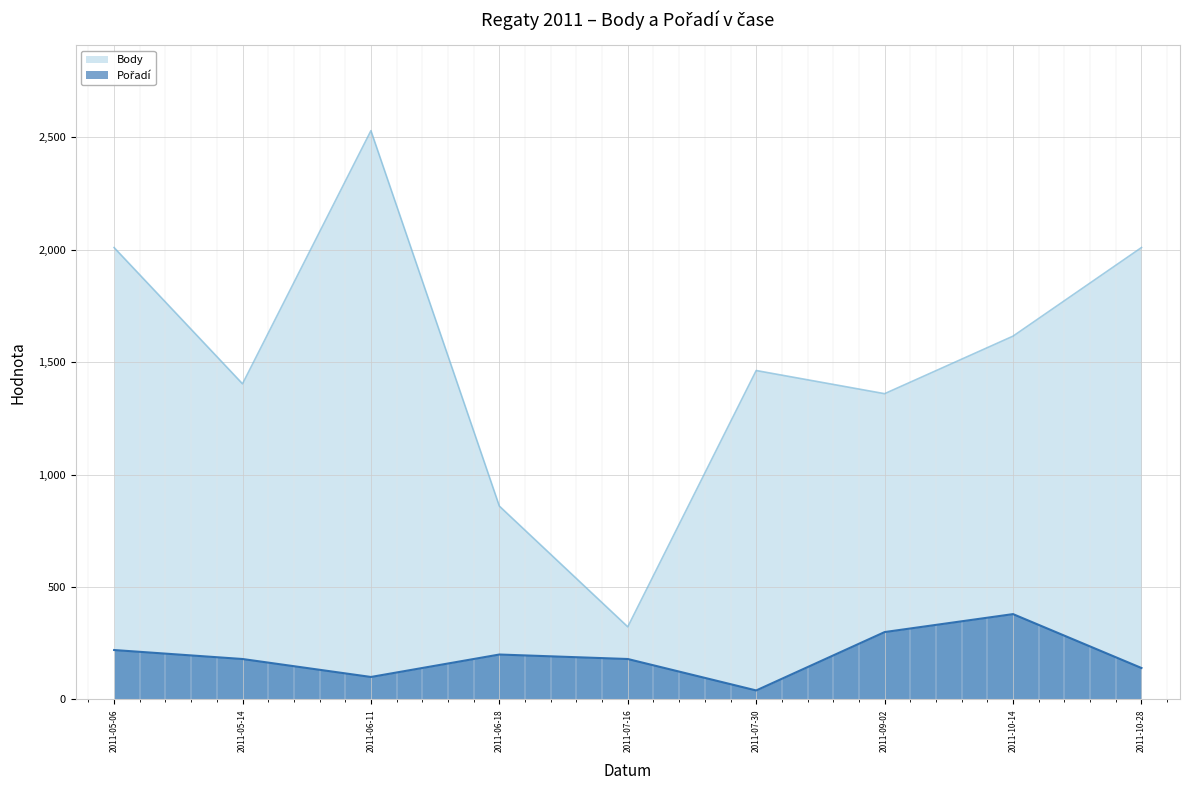

At which label does Body reach its peak?

2011-06-11